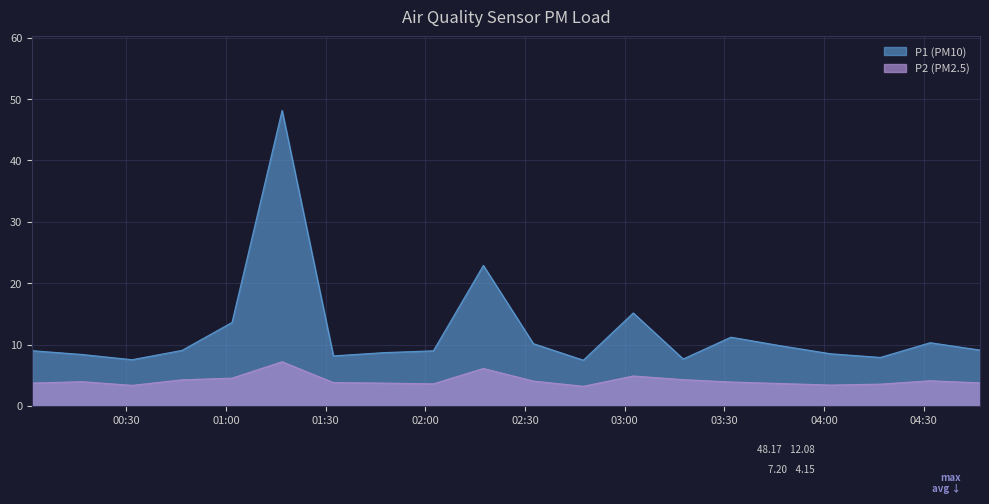

What are all the series names shown in the legend?

P1 (PM10), P2 (PM2.5)